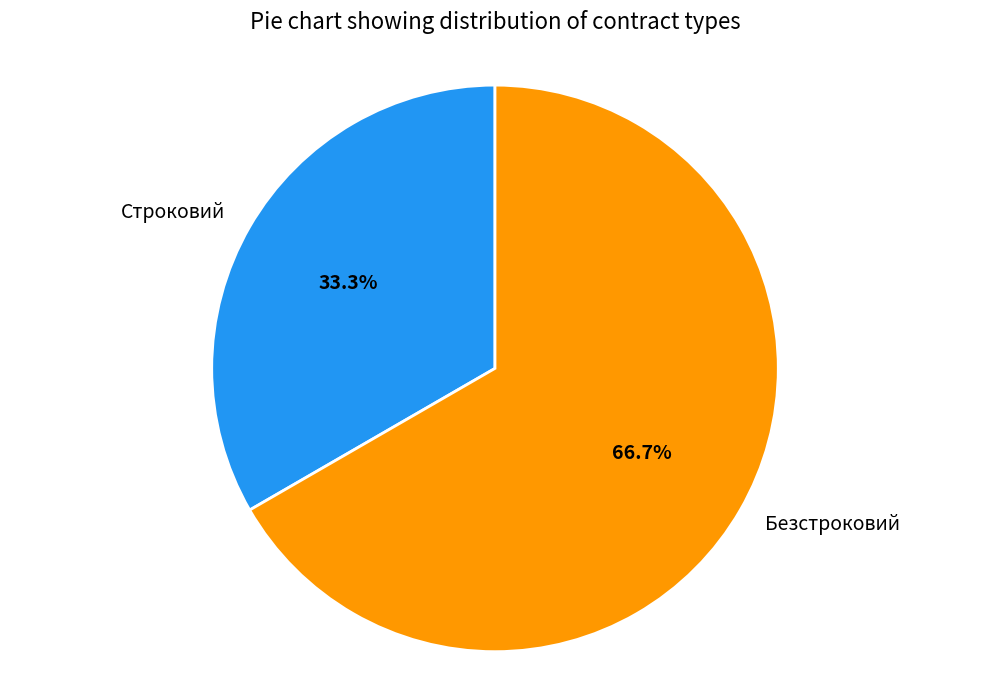

To the nearest percent, what percentage of the pie is Строковий?

33%